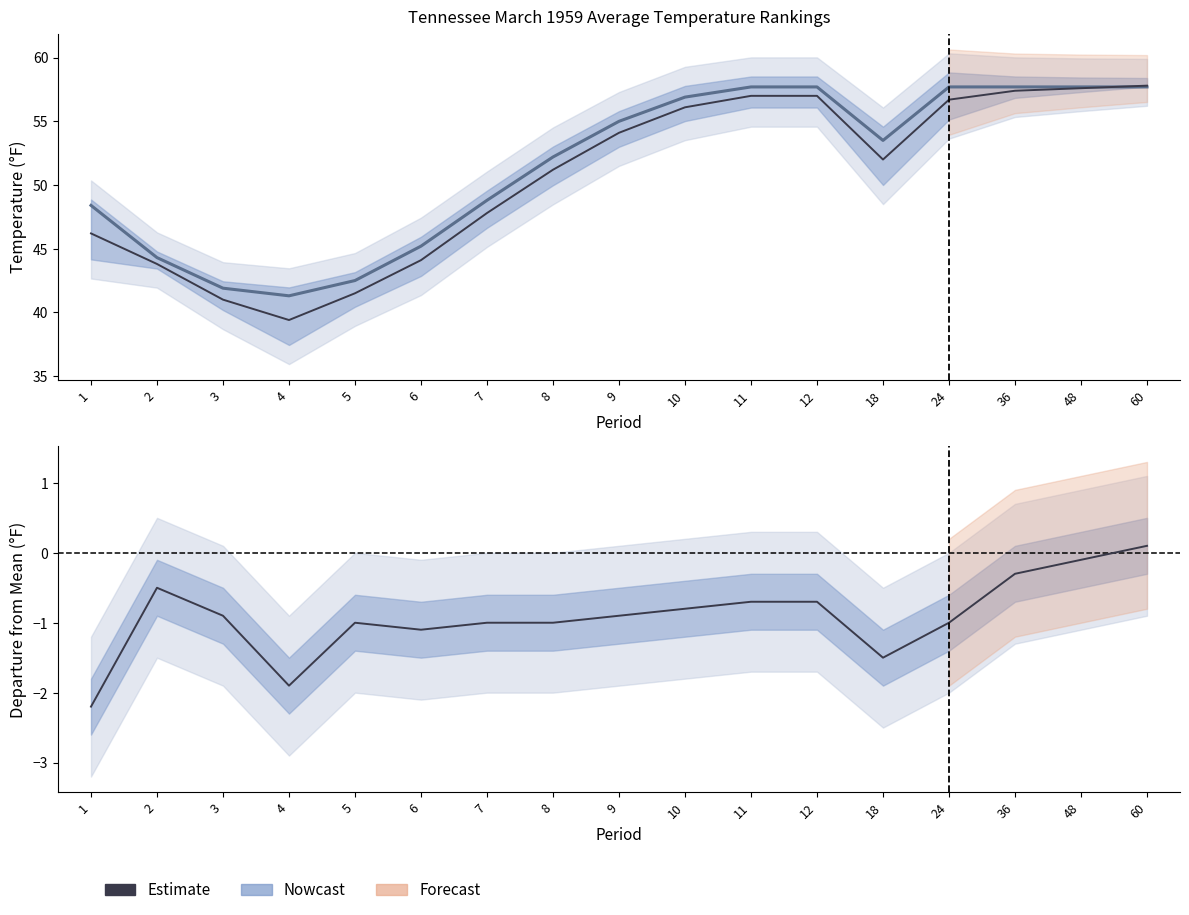

Reading left to right, what are all the values shown in this chart?

1901-2000 Mean: 48.4	44.3	41.9	41.3	42.5	45.2	48.8	52.2	55.0	56.9	57.7	57.7	53.5	57.7	57.7	57.7	57.7
Value: 46.2	43.8	41.0	39.4	41.5	44.1	47.8	51.2	54.1	56.1	57.0	57.0	52.0	56.7	57.4	57.6	57.8
Departure: -2.2	-0.5	-0.9	-1.9	-1.0	-1.1	-1.0	-1.0	-0.9	-0.8	-0.7	-0.7	-1.5	-1.0	-0.3	-0.1	0.1